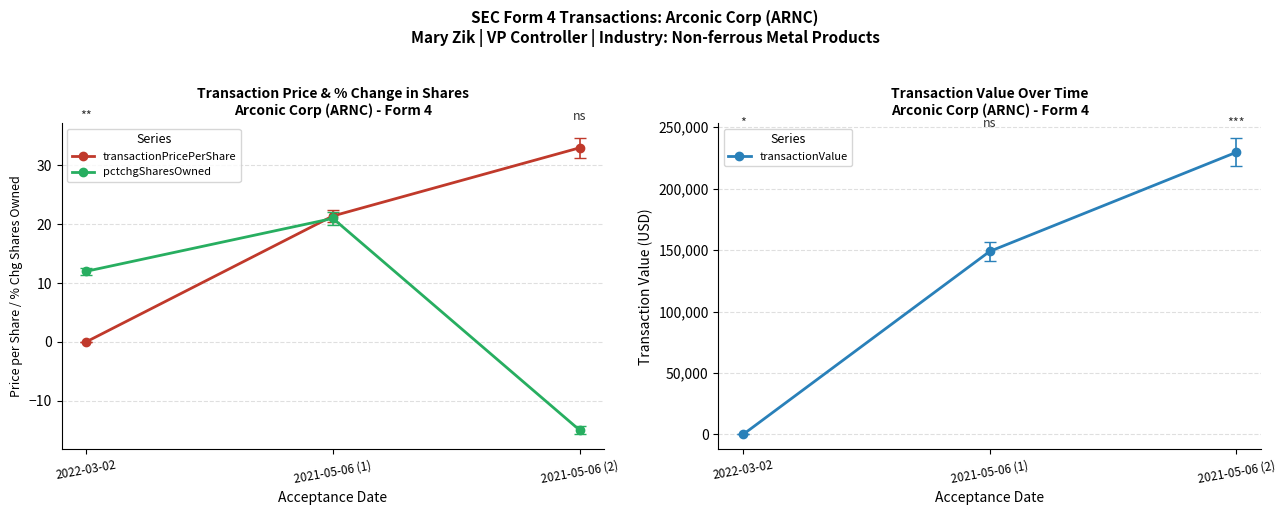

What is the average value of the transactionPricePerShare series?

18.1